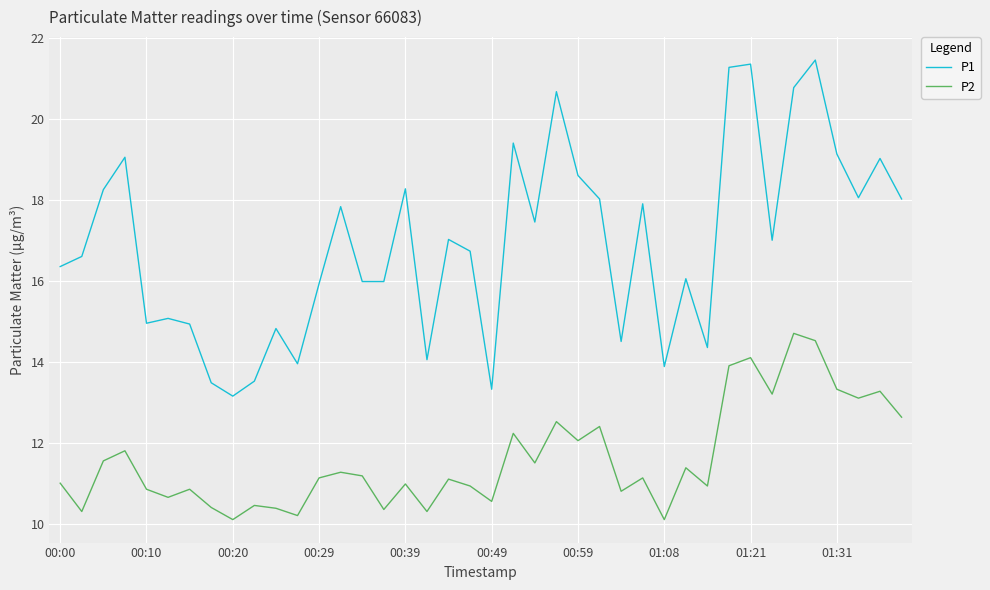

How many lines are shown in the chart?

2